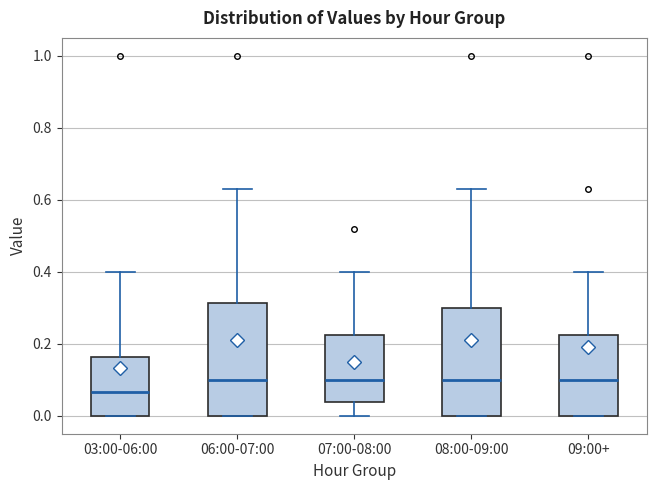

Reading left to right, read every box against the y-axis: the position of its median line, the range the box covers, and the ends of its whiskers. The values are not printed on the chart, so give them approximately, as read against the axis.

03:00-06:00: median 0.06, box 0.00 to 0.16, whiskers 0.00 to 0.40
06:00-07:00: median 0.10, box 0.00 to 0.32, whiskers 0.00 to 0.64
07:00-08:00: median 0.10, box 0.04 to 0.22, whiskers 0.00 to 0.40
08:00-09:00: median 0.10, box 0.00 to 0.30, whiskers 0.00 to 0.64
09:00+: median 0.10, box 0.00 to 0.22, whiskers 0.00 to 0.40